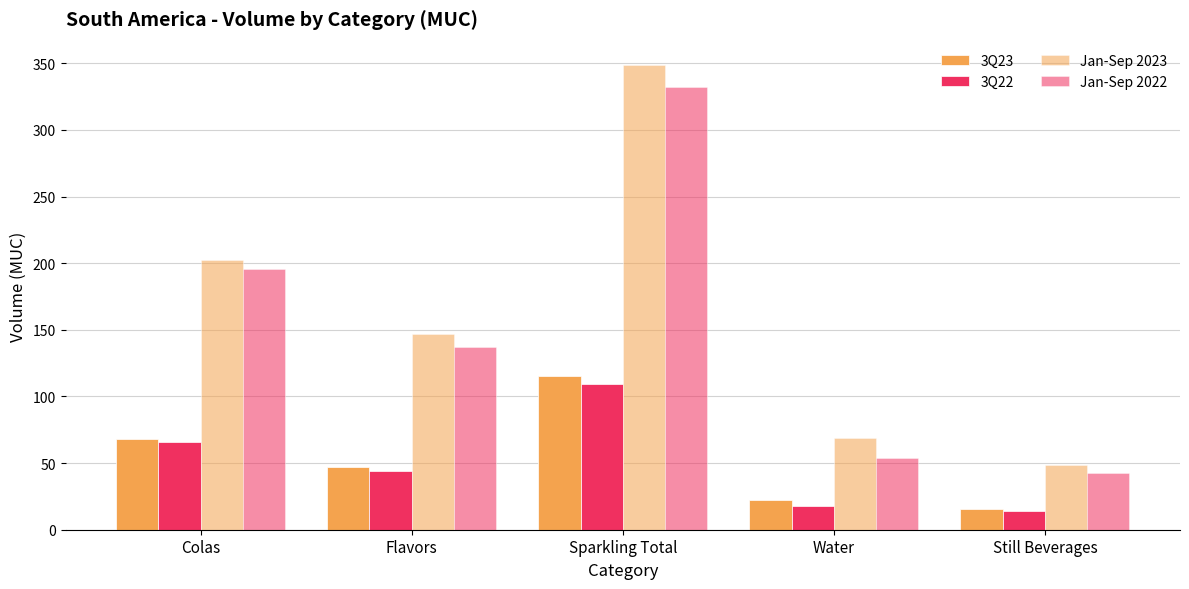

How many categories are shown in the chart?

5